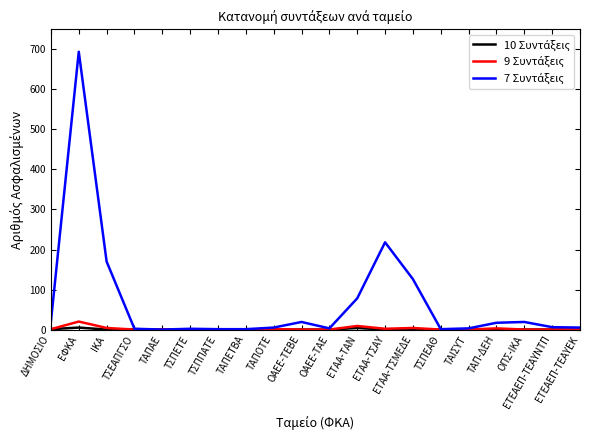

What is the greatest value displayed?

694